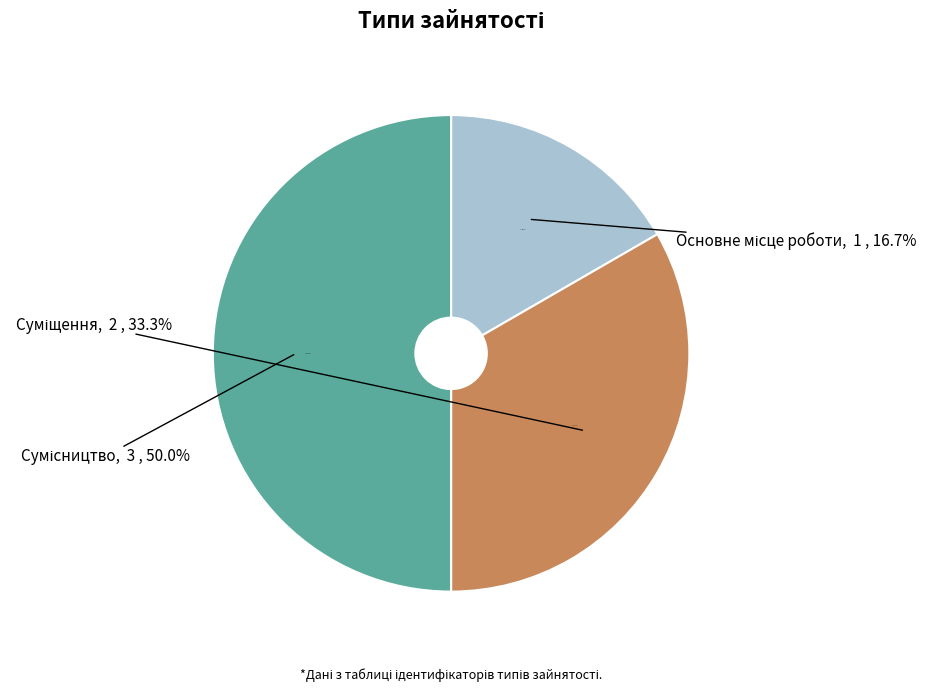

Which has a higher value, Сумісництво or Основне місце роботи?

Сумісництво